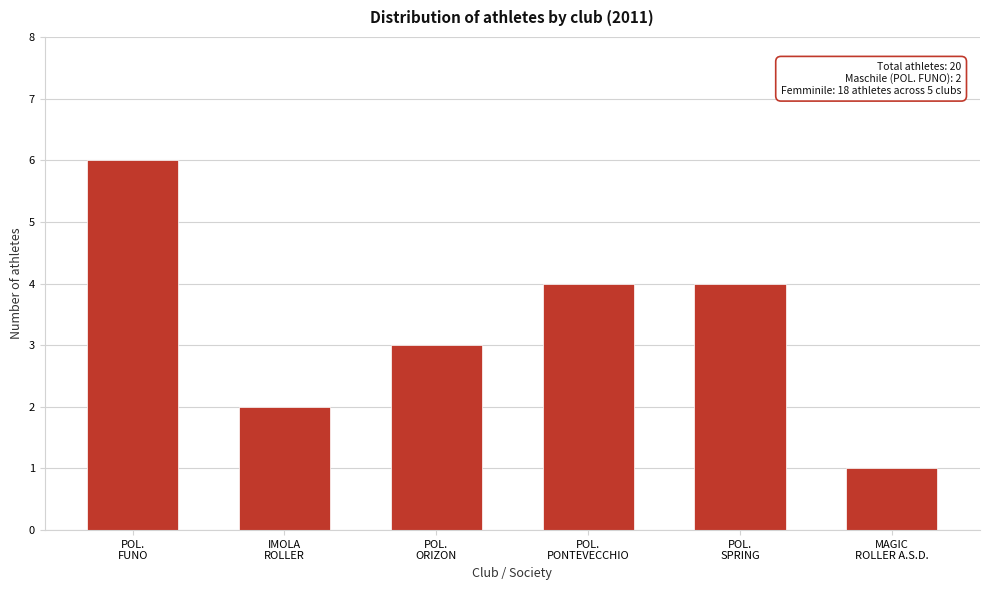

Reading left to right, transcribe all the data shown in this chart.

6	2	3	4	4	1